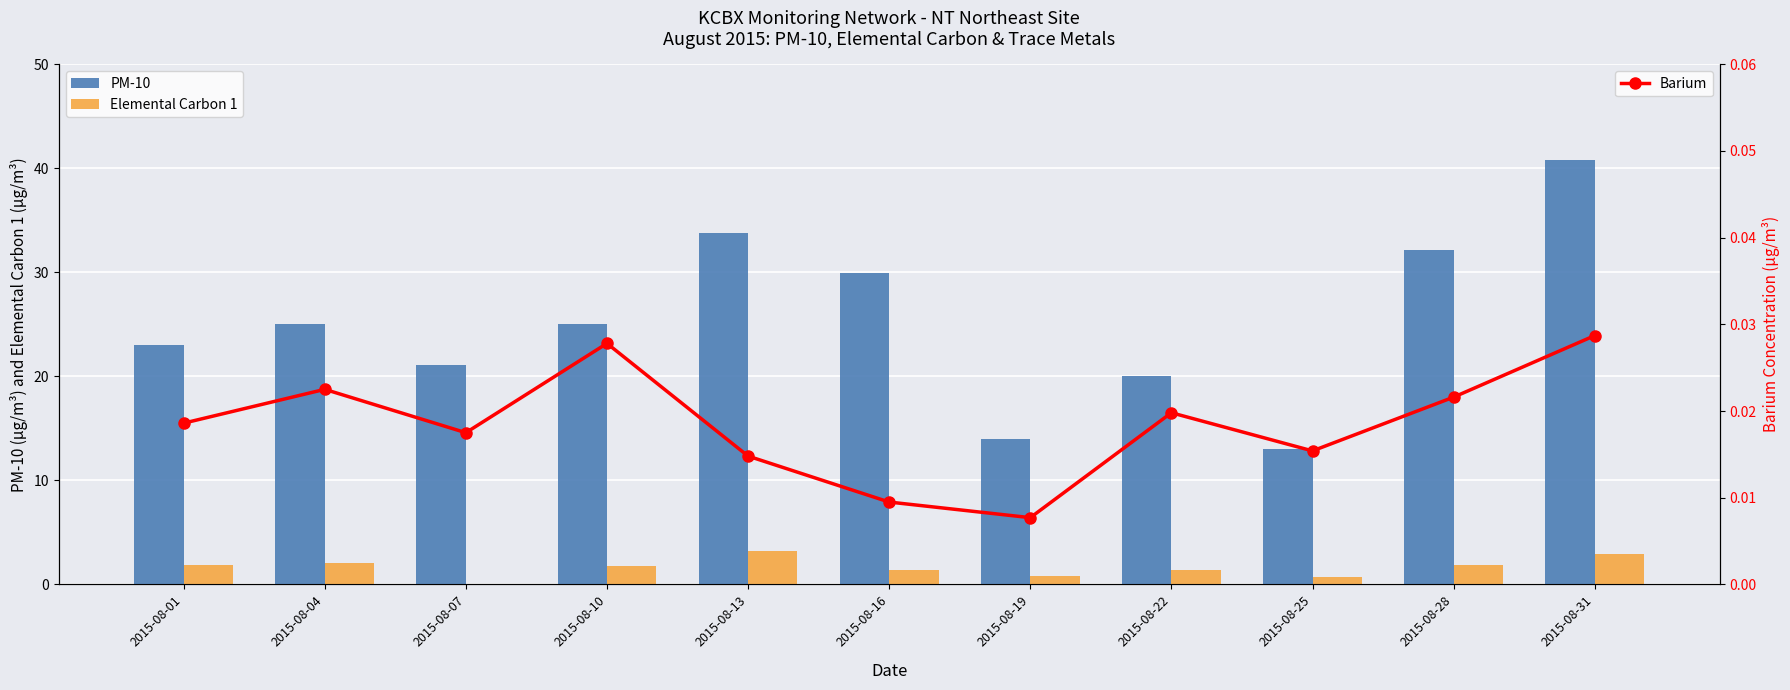

At which label is Elemental Carbon 1 closest to 1?

2015-08-19